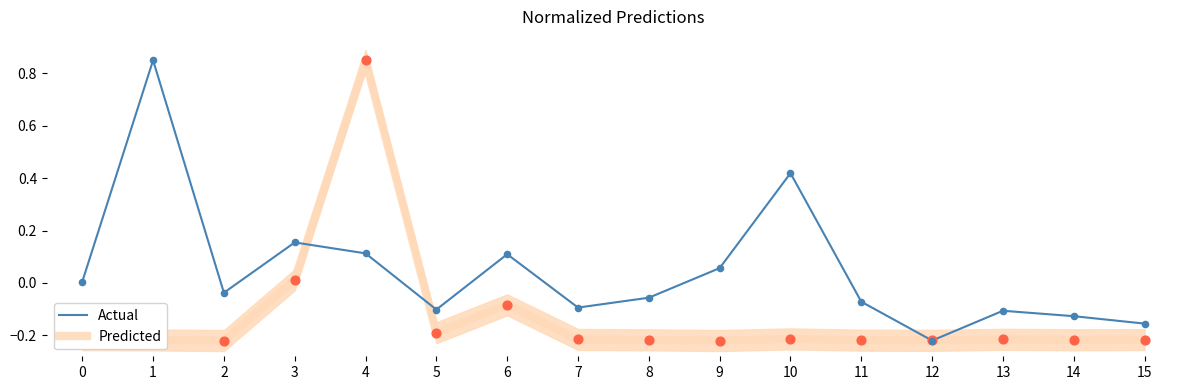

Which series has the widest spread of Y values?

Actual